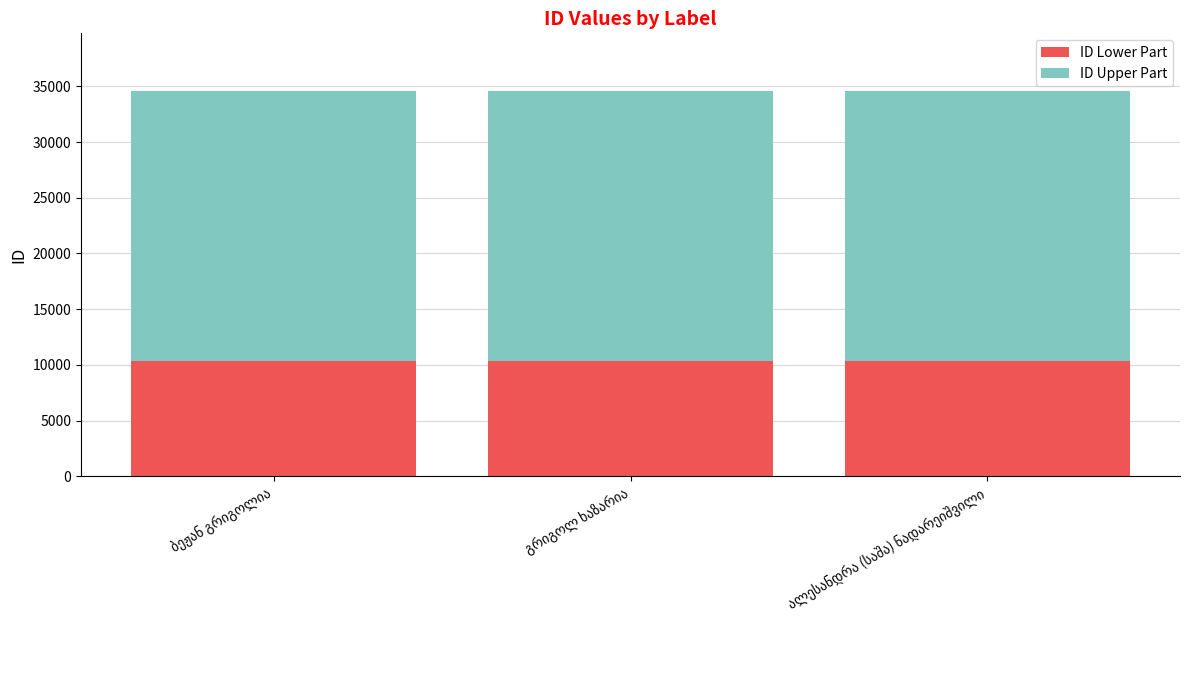

What is the average value of the ID Lower Part series?

10370